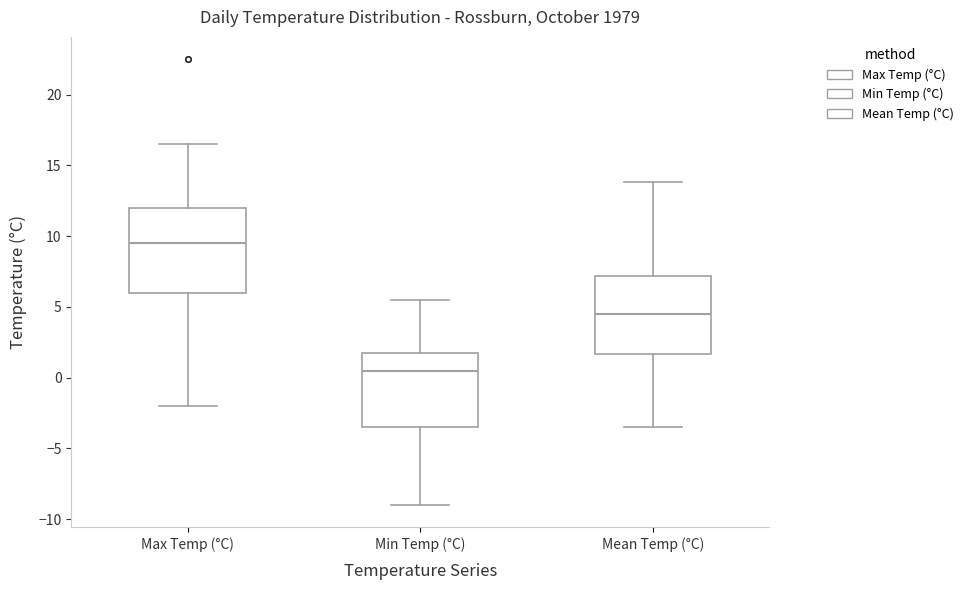

Where does the upper whisker of the box for Mean Temp (°C) end on the y-axis? The values are not printed on the chart, so give them approximately, as read against the axis.

14.0